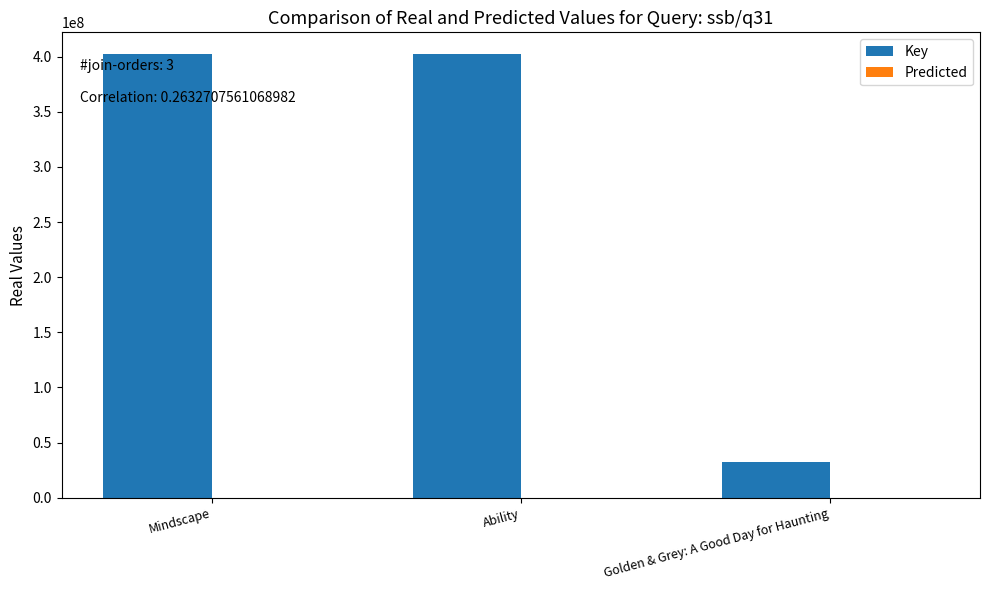

The value of Key at Golden & Grey: A Good Day for Haunting is 13995576. True or false?

False